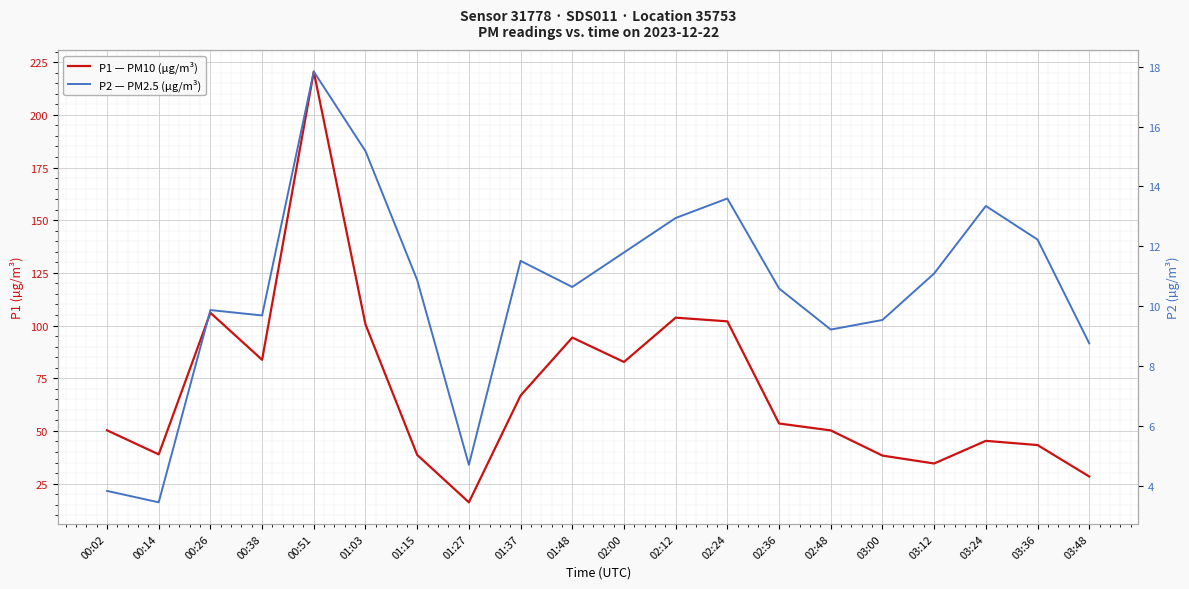

List the series in order of their overall mean, highest first.

P1 — PM10 (µg/m³), P2 — PM2.5 (µg/m³)